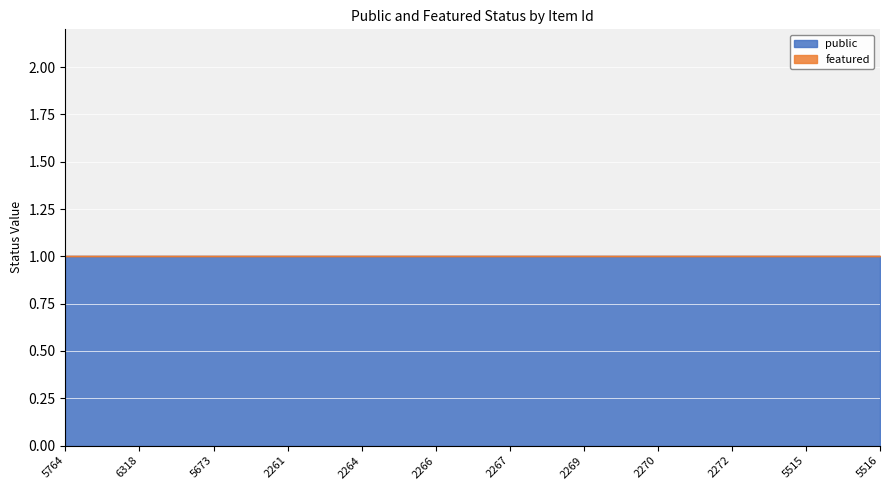

At which category does the chart reach its minimum across all series?

5764